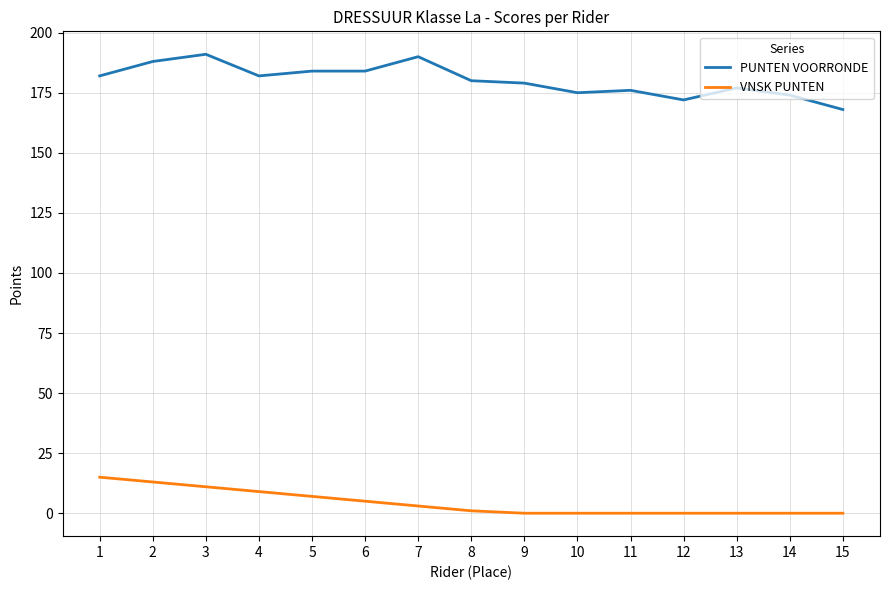

What is the average value of the PUNTEN VOORRONDE series?

180